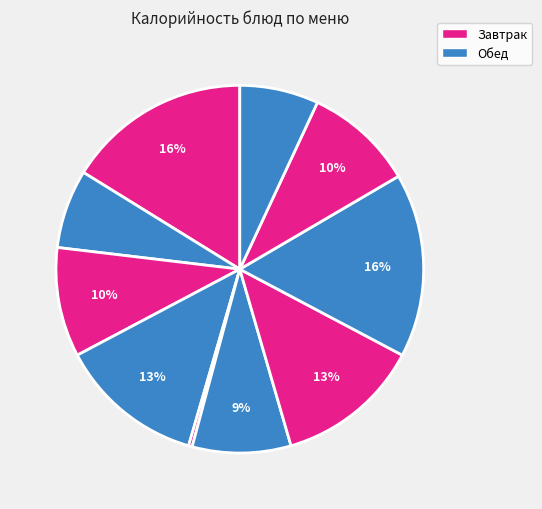

Count the number of slices in the pie.

10